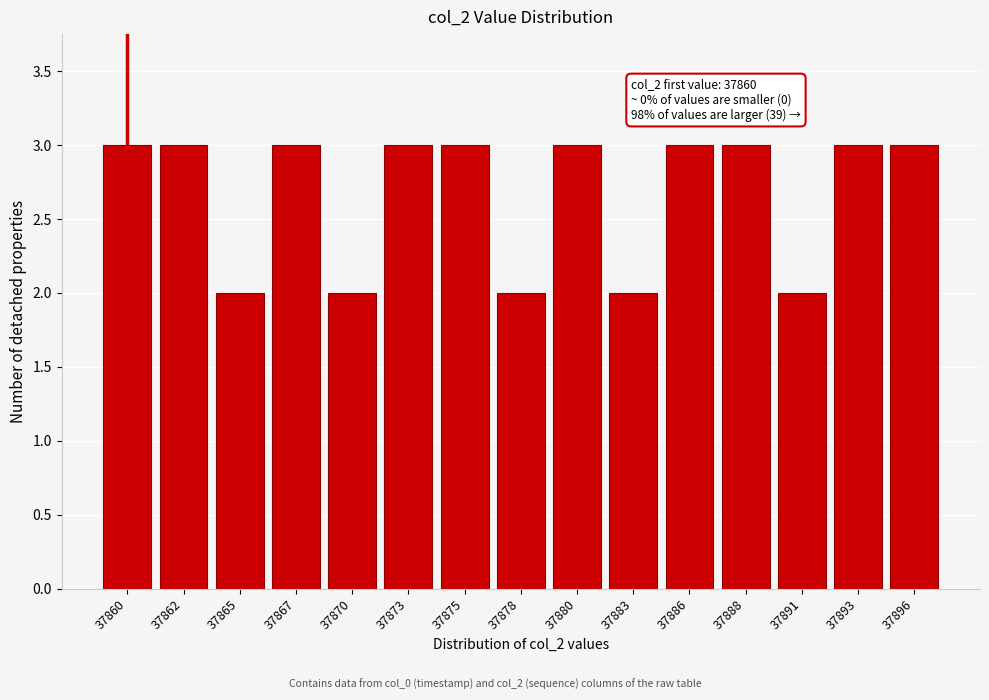

Reading right to left, transcribe all the data shown in this chart.

37896=3	37893=3	37891=2	37888=3	37886=3	37883=2	37880=3	37878=2	37875=3	37873=3	37870=2	37867=3	37865=2	37862=3	37860=3